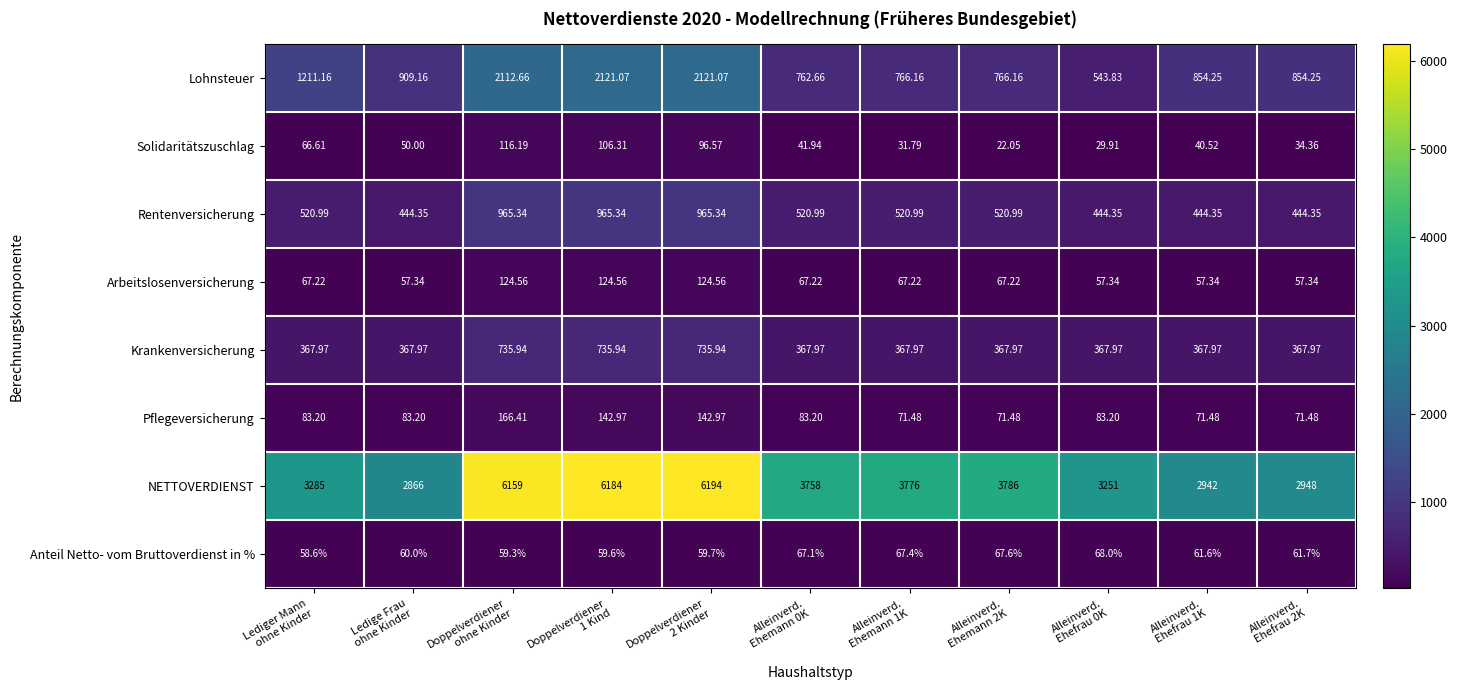

Which series has the largest total across all categories?

NETTOVERDIENST